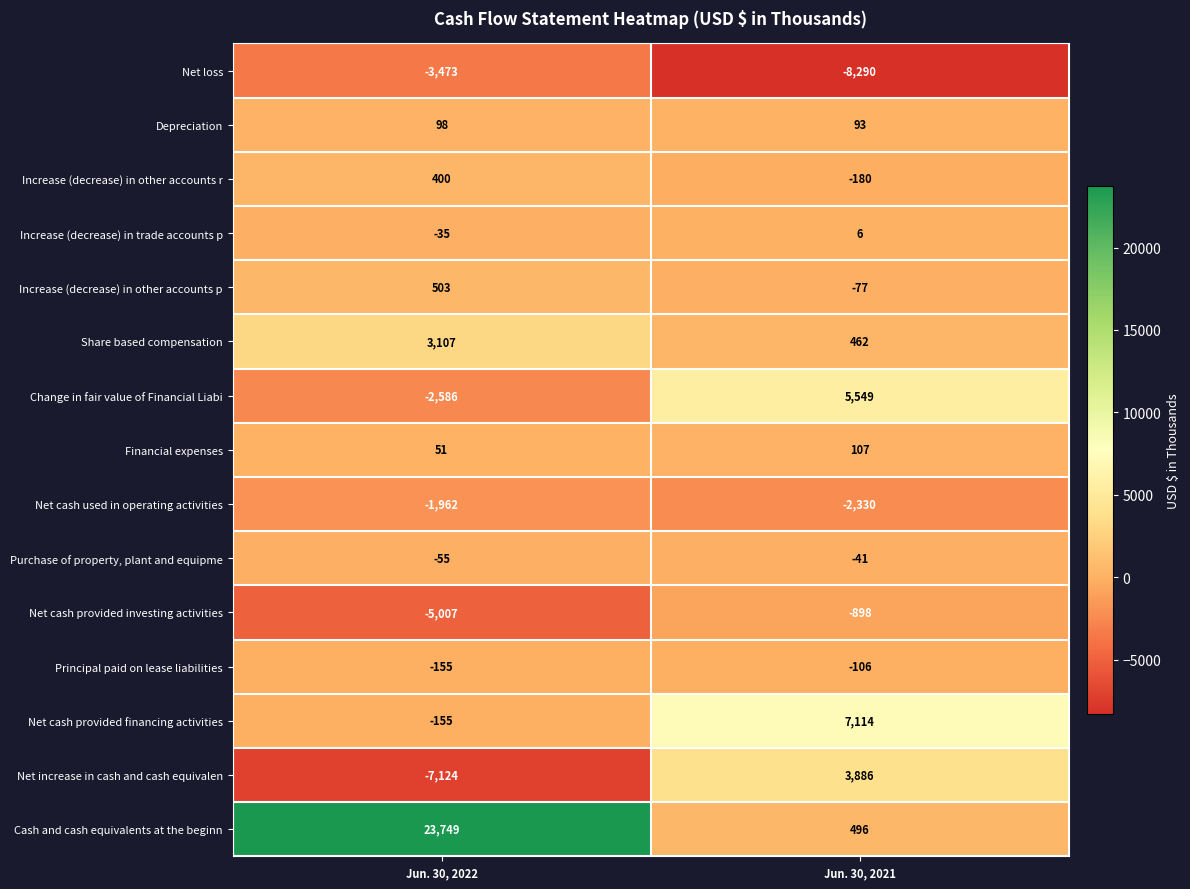

What is the difference between the Increase (decrease) in other accounts r values at Jun. 30, 2022 and Jun. 30, 2021?

580